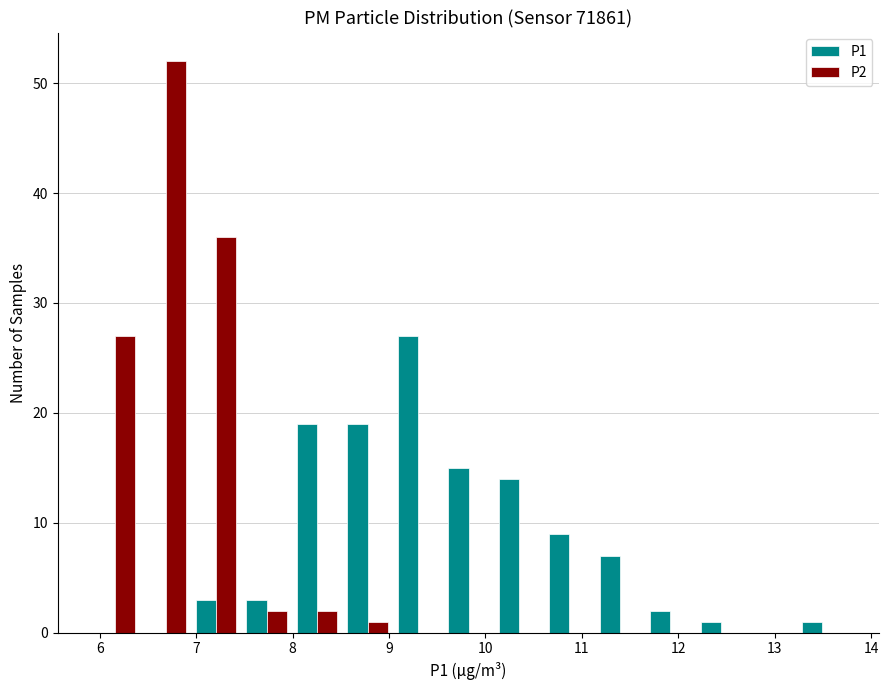

Reading left to right, transcribe this chart: for each range on the x-axis, give the height of each series' bar. Neither the bar edges nor the heights are printed on the chart, so give them approximately, as read against the axes.

5.9 to 6.4: P1=0	P2=27
6.4 to 6.9: P1=0	P2=52
6.9 to 7.5: P1=3	P2=36
7.5 to 8.0: P1=3	P2=2
8.0 to 8.5: P1=19	P2=2
8.5 to 9.0: P1=19	P2=1
9.0 to 9.6: P1=27	P2=0
9.6 to 10.1: P1=15	P2=0
10.1 to 10.6: P1=14	P2=0
10.6 to 11.1: P1=9	P2=0
11.1 to 11.7: P1=7	P2=0
11.7 to 12.2: P1=2	P2=0
12.2 to 12.7: P1=1	P2=0
12.7 to 13.2: P1=0	P2=0
13.2 to 13.8: P1=1	P2=0